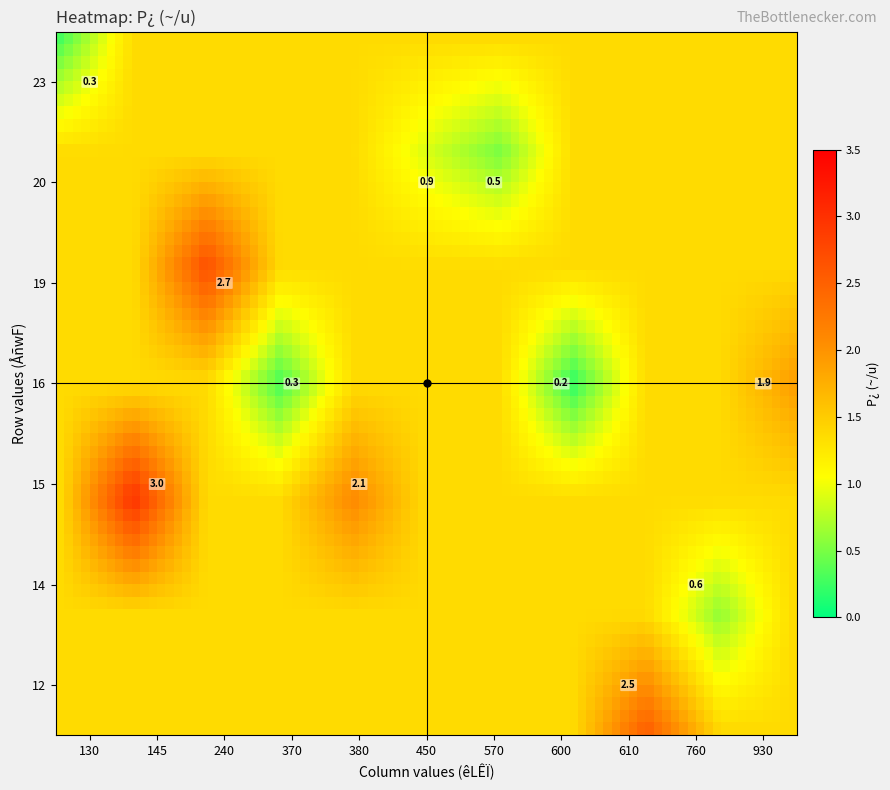

The 23 series shows 0.5 at 370. True or false?

False